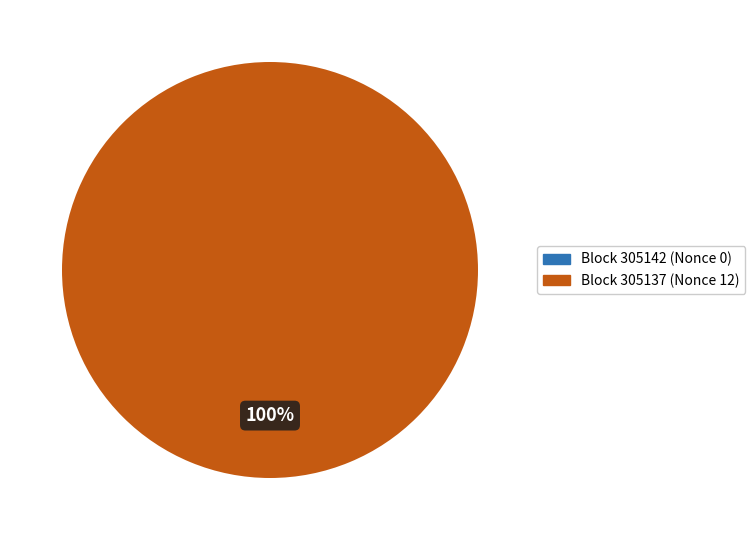

Between 305142 and 305137, which is larger?

305137